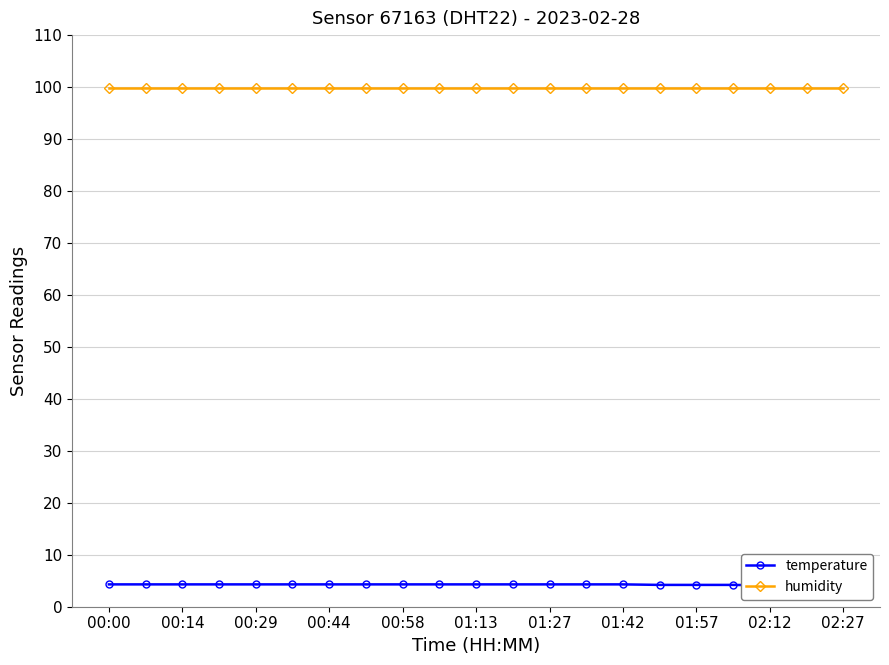

At how many categories does at least one series exceed 43?

21